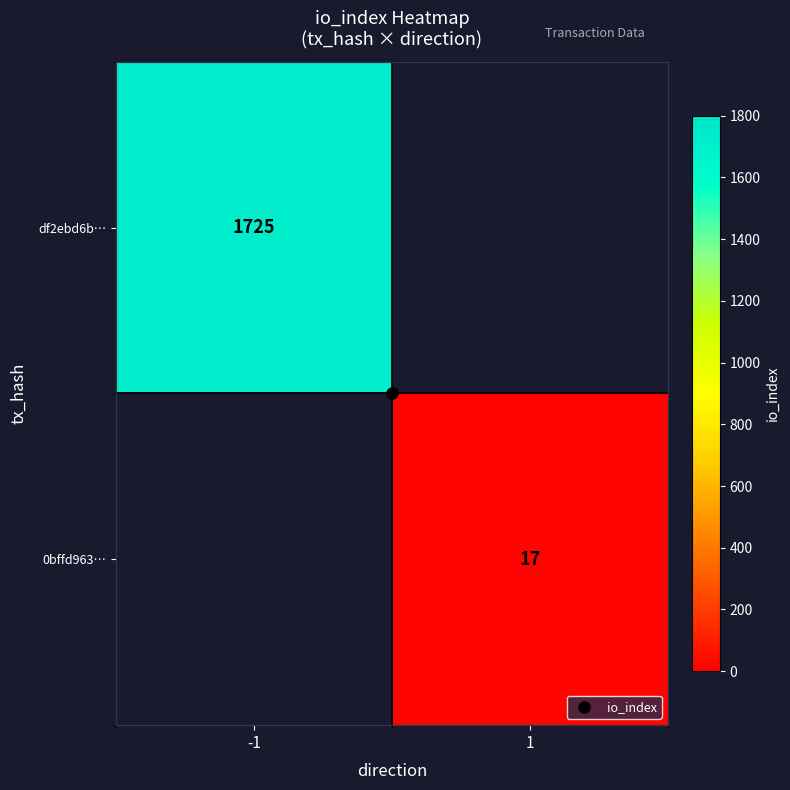

Which category has the lowest value across all series?

1